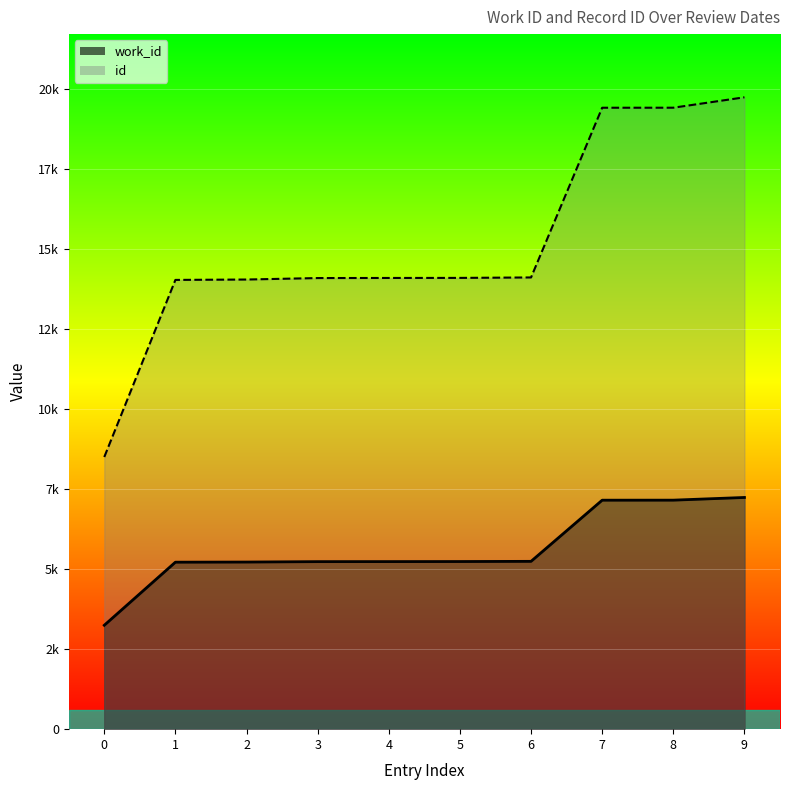

How many data points in work_id are less than 5235?

5